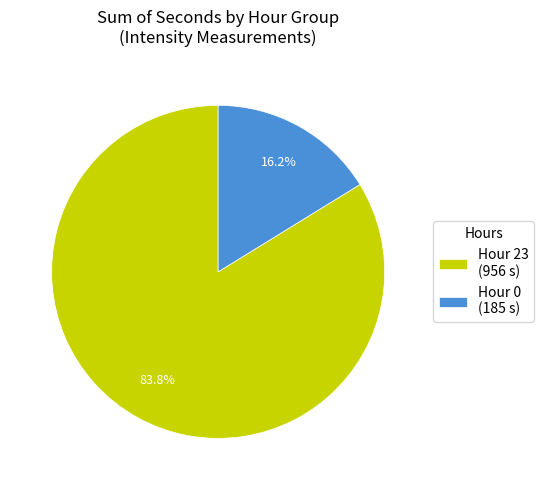

Does Hour 0 (185 s) account for over 50% of the chart?

No